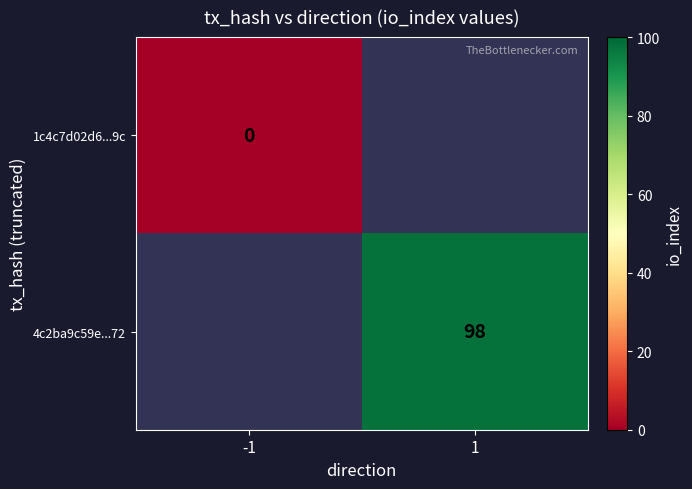

Which label corresponds to the smallest value in the chart?

-1